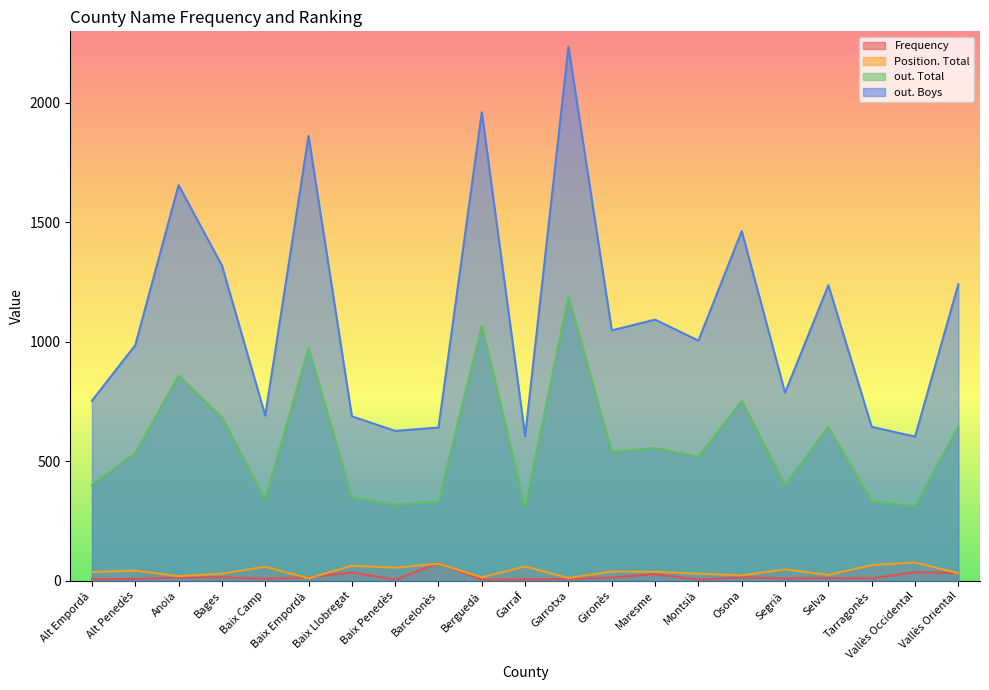

What is the label of the 15th point from the left?

Montsià